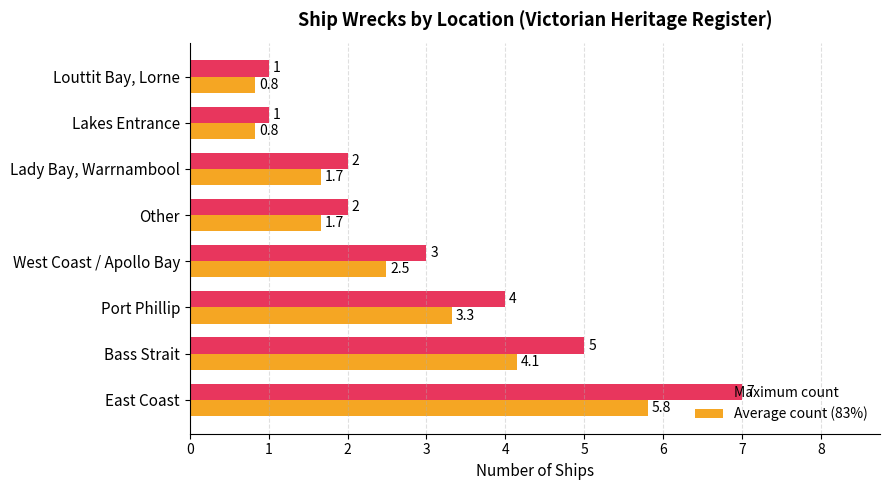

Read the Average count (83%) value at Louttit Bay, Lorne.

0.8